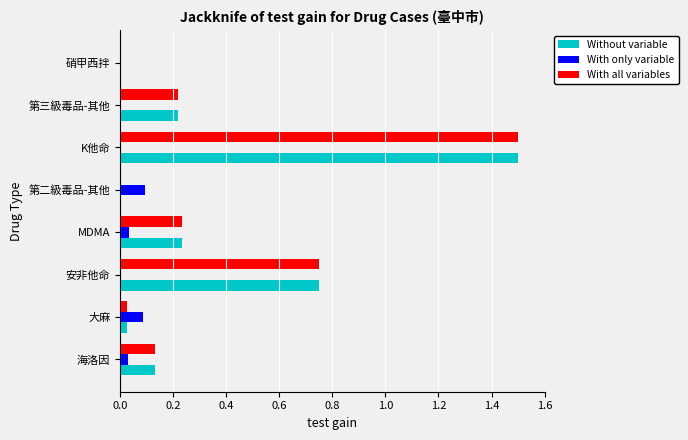

The value of Without variable at 安非他命 is 1.0. True or false?

False